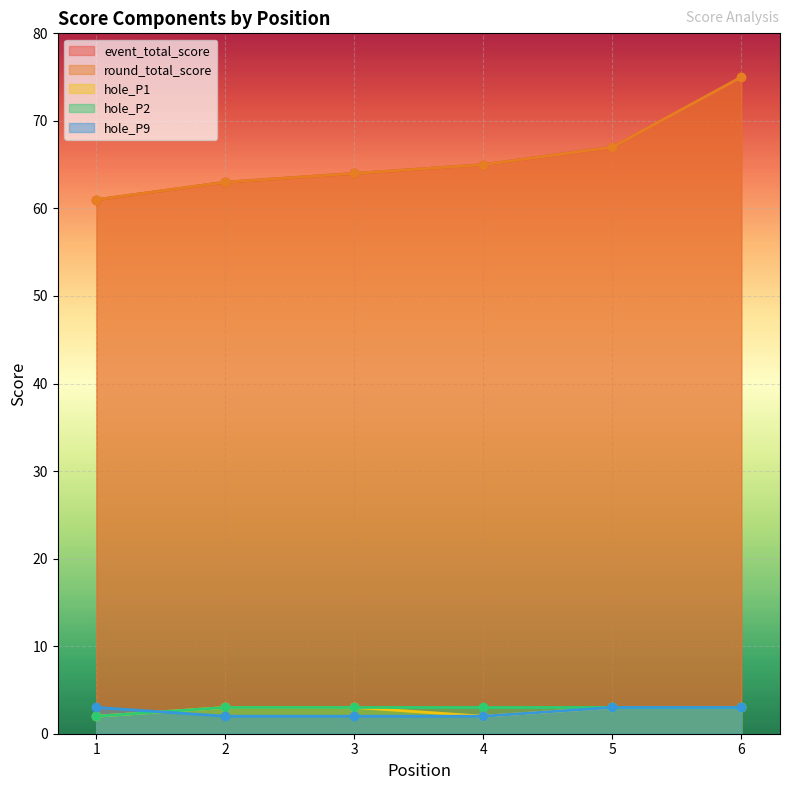

Which series changed the most between 3 and 6?

event_total_score